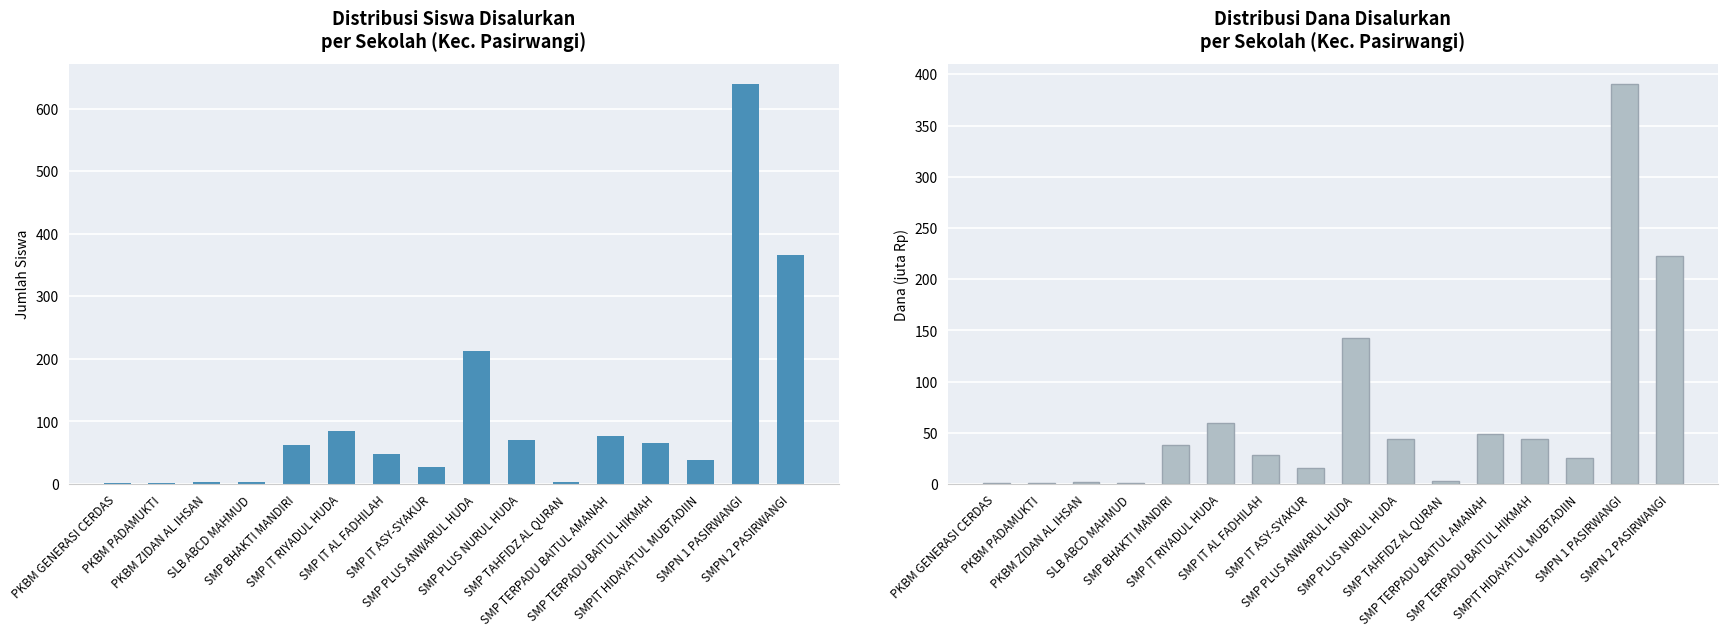

What is the total value across all series at SMP IT AL FADHILAH?

76.5